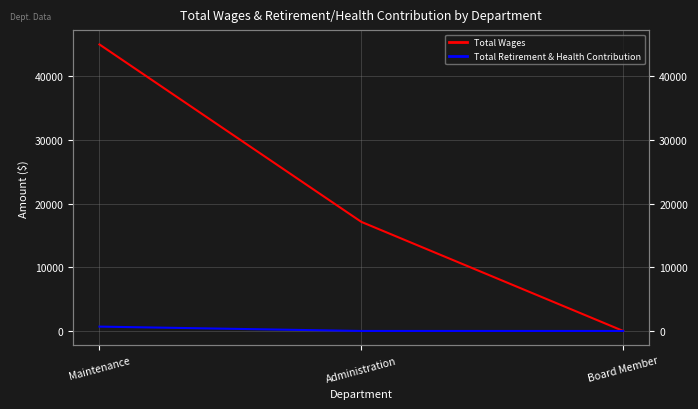

How many data points does each series have?

3